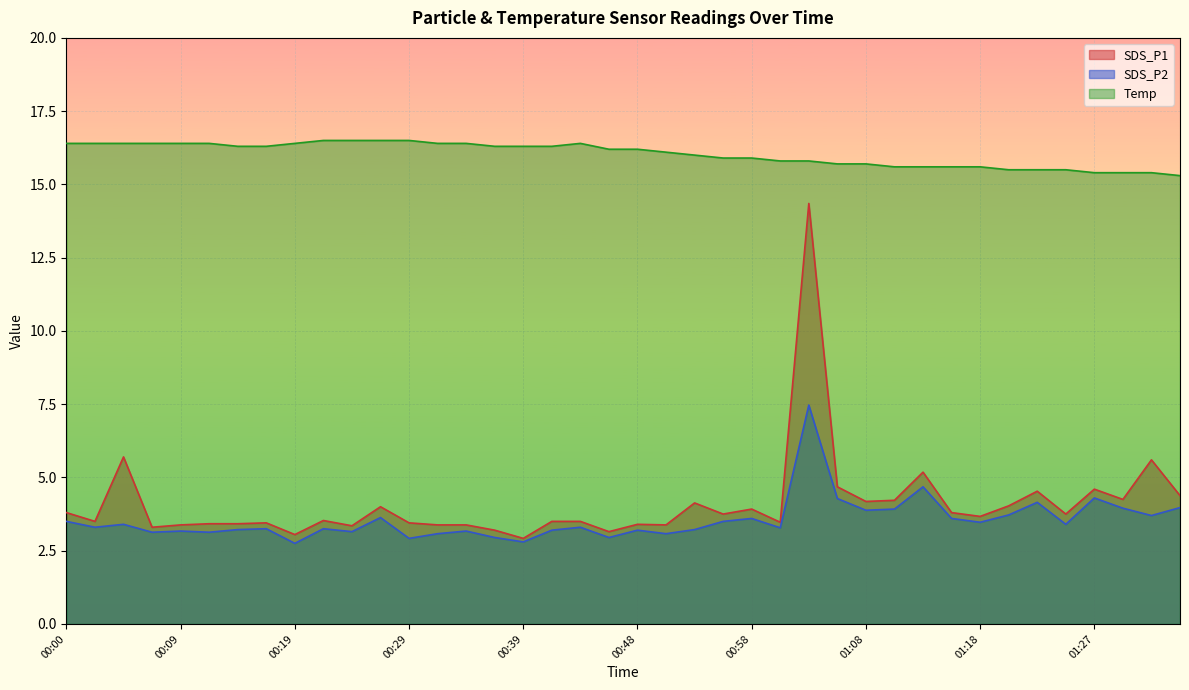

Does the chart display data point markers on the line(s)?

No